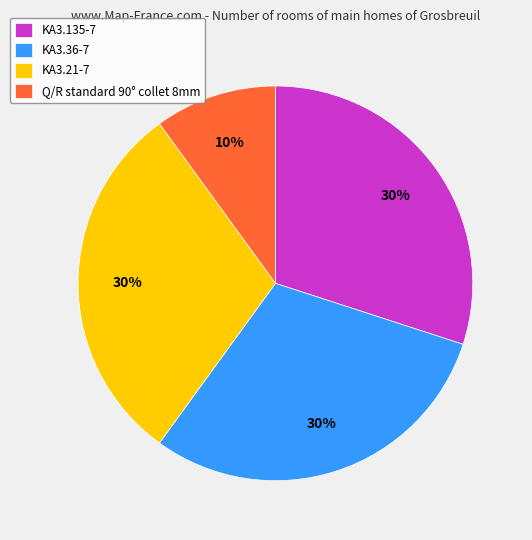

Is it true that Q/R standard 90° collet 8mm is 16% of the pie?

False